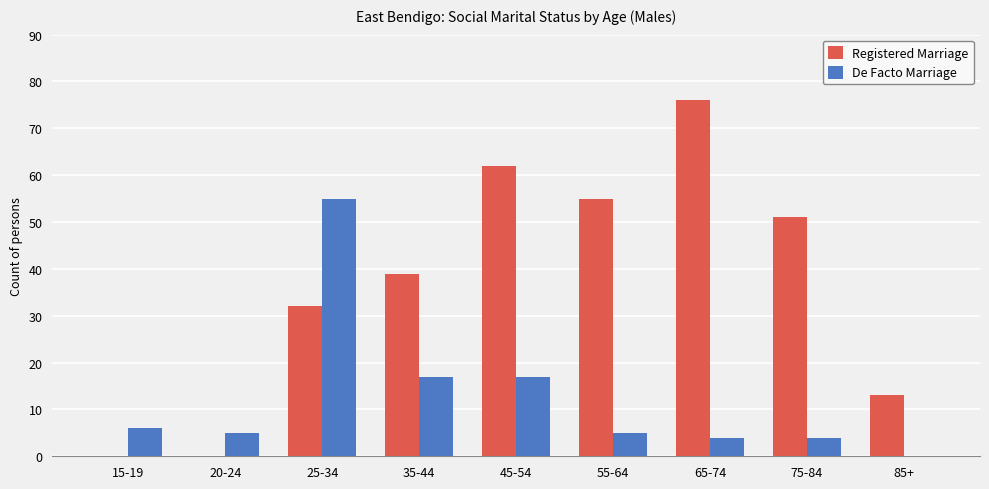

The value of De Facto Marriage at 85+ is 0. True or false?

True